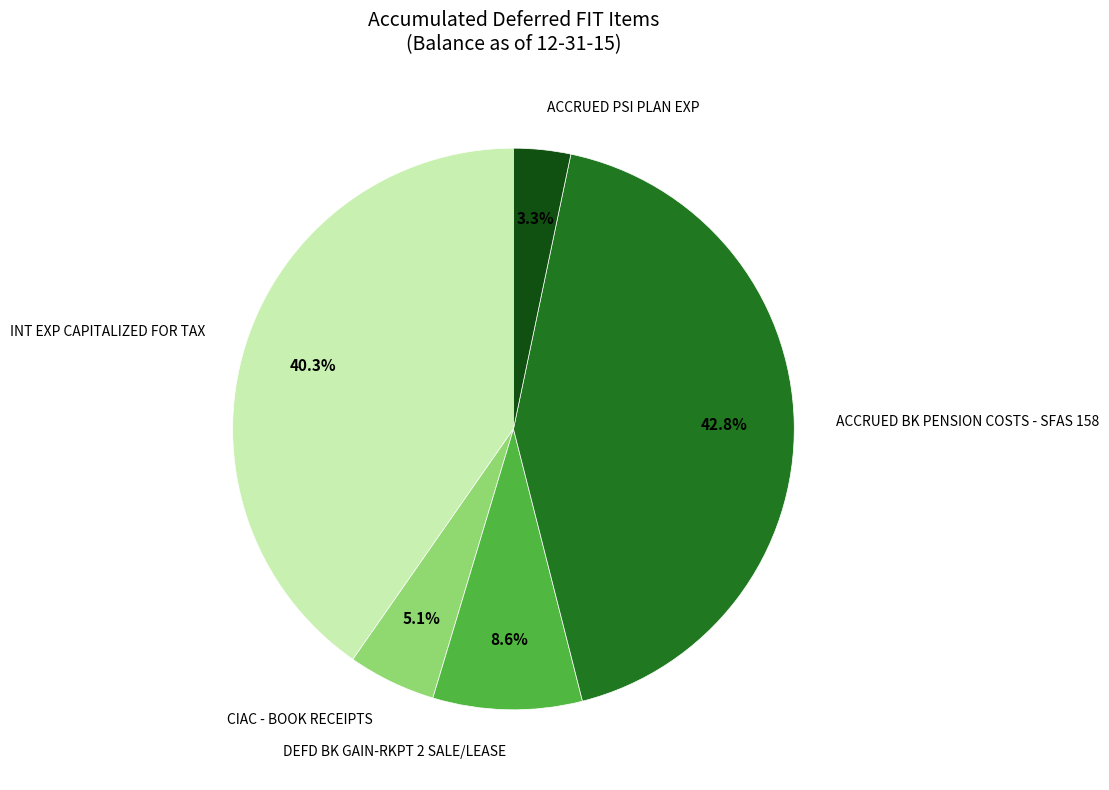

Does any single category account for the majority?

No